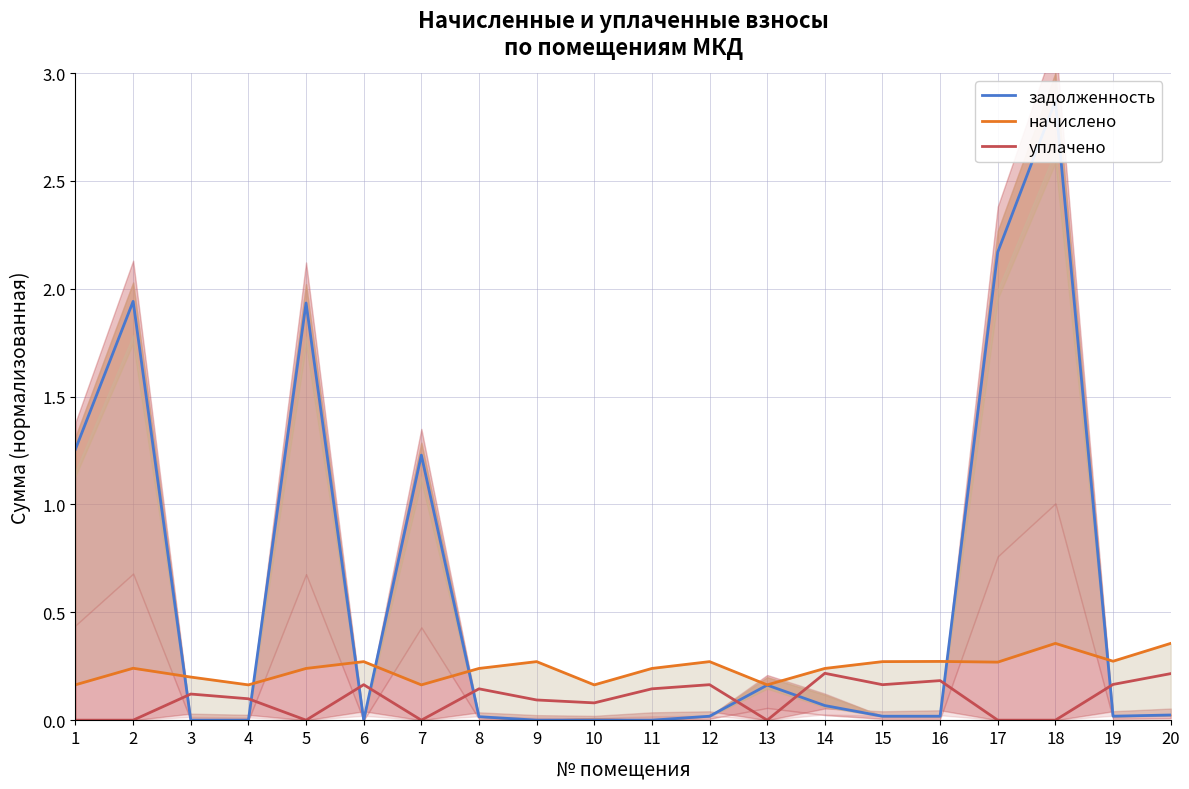

In уплачено, how many points are higher than both neighbors (excluding endpoints)?

6